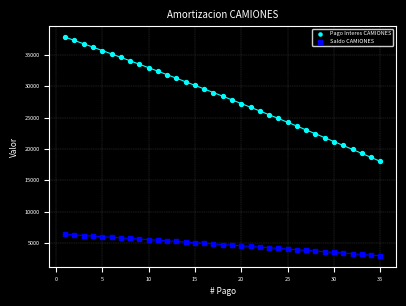

Across all data points, what is the range of Y values (max minus min)?

34823.2